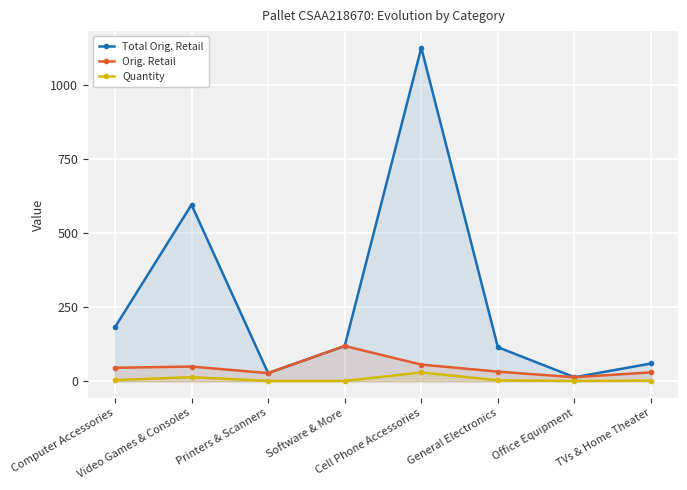

Reading left to right, what are all the values shown in this chart?

Total Orig. Retail: Computer Accessories=182.0	Video Games & Consoles=595.9	Printers & Scanners=27.5	Software & More=119.0	Cell Phone Accessories=1125.6	General Electronics=115.0	Office Equipment=13.6	TVs & Home Theater=60.0
Orig. Retail: Computer Accessories=45.5	Video Games & Consoles=49.6	Printers & Scanners=27.5	Software & More=119.0	Cell Phone Accessories=56.3	General Electronics=32.5	Office Equipment=13.6	TVs & Home Theater=30.0
Quantity: Computer Accessories=4.0	Video Games & Consoles=14.0	Printers & Scanners=1.0	Software & More=1.0	Cell Phone Accessories=30.0	General Electronics=3.0	Office Equipment=1.0	TVs & Home Theater=2.0